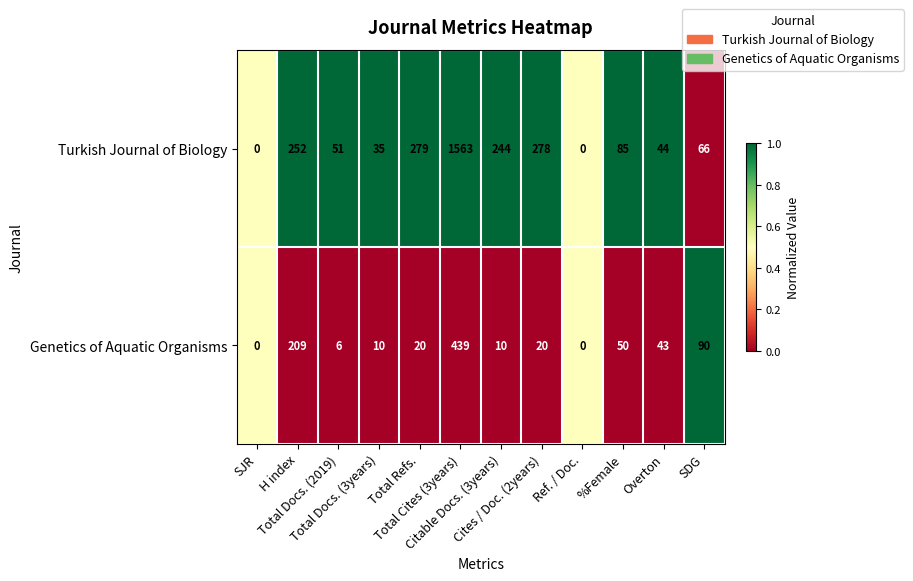

What is the difference between the second highest and minimum values in the Turkish Journal of Biology series?

279